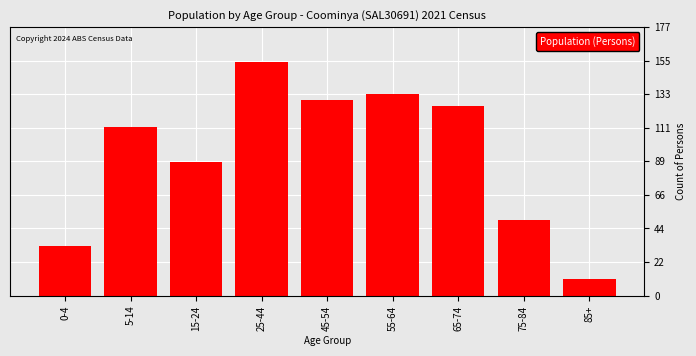

Reading right to left, extract all data points from this chart.

11	50	125	133	129	154	88	111	33